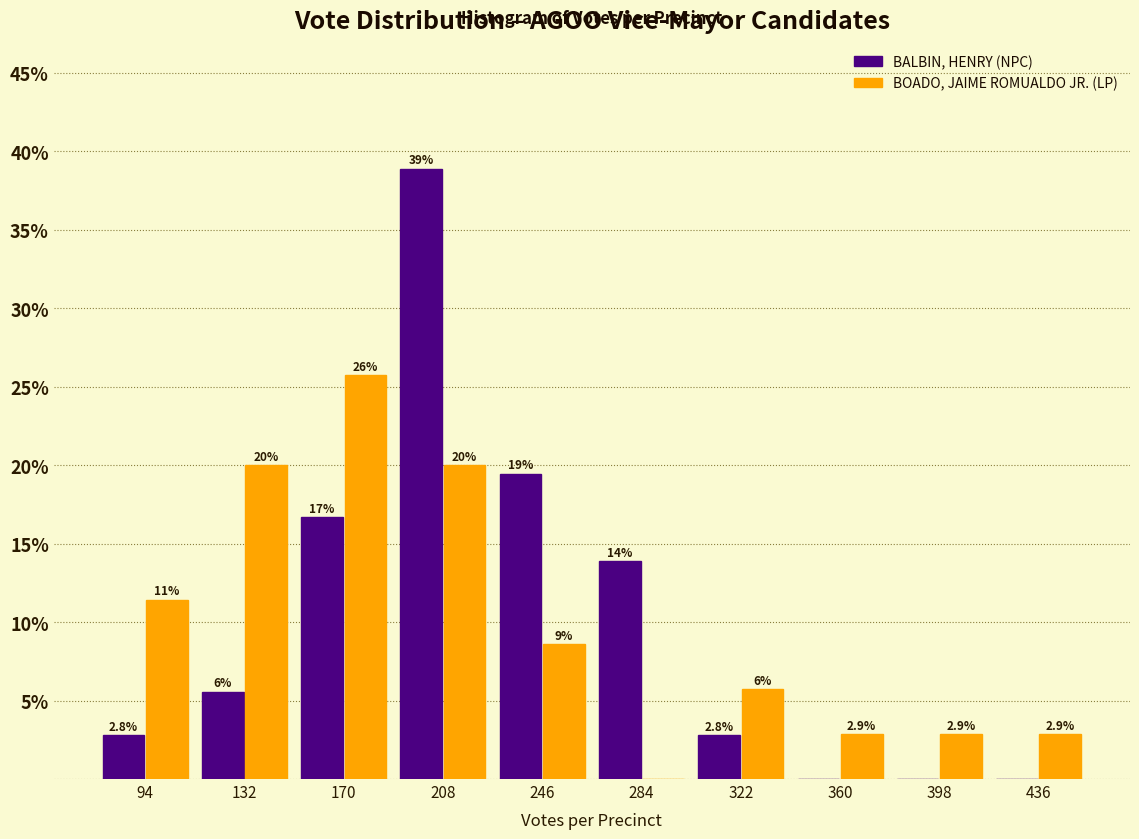

In the BALBIN, HENRY (NPC) series, which range on the x-axis has the tallest bar?

190 to 230